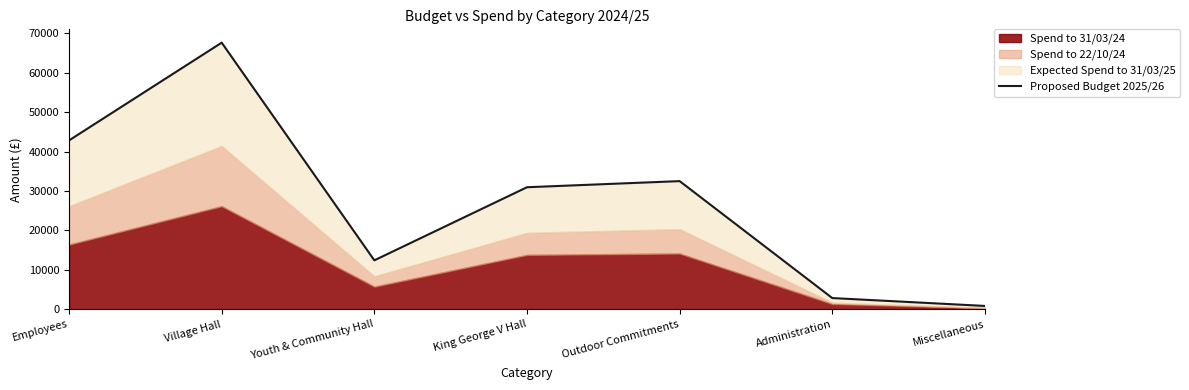

Where is the first local minimum?

Youth & Community Hall